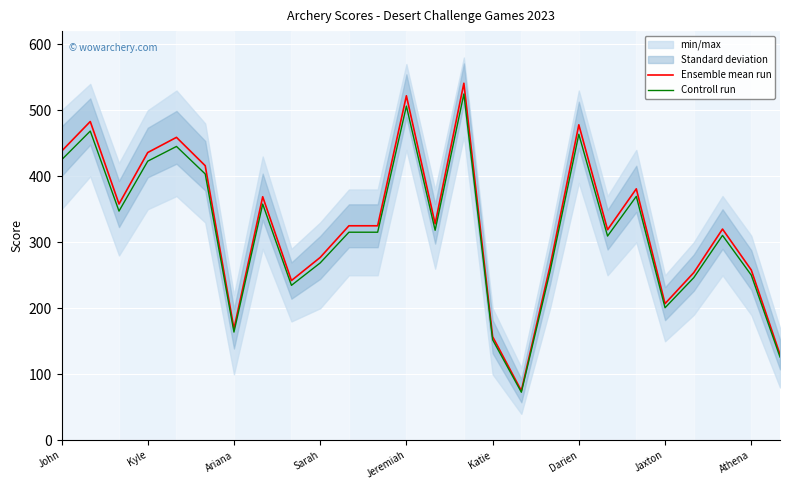

What is the label of the 12th point from the left?

11